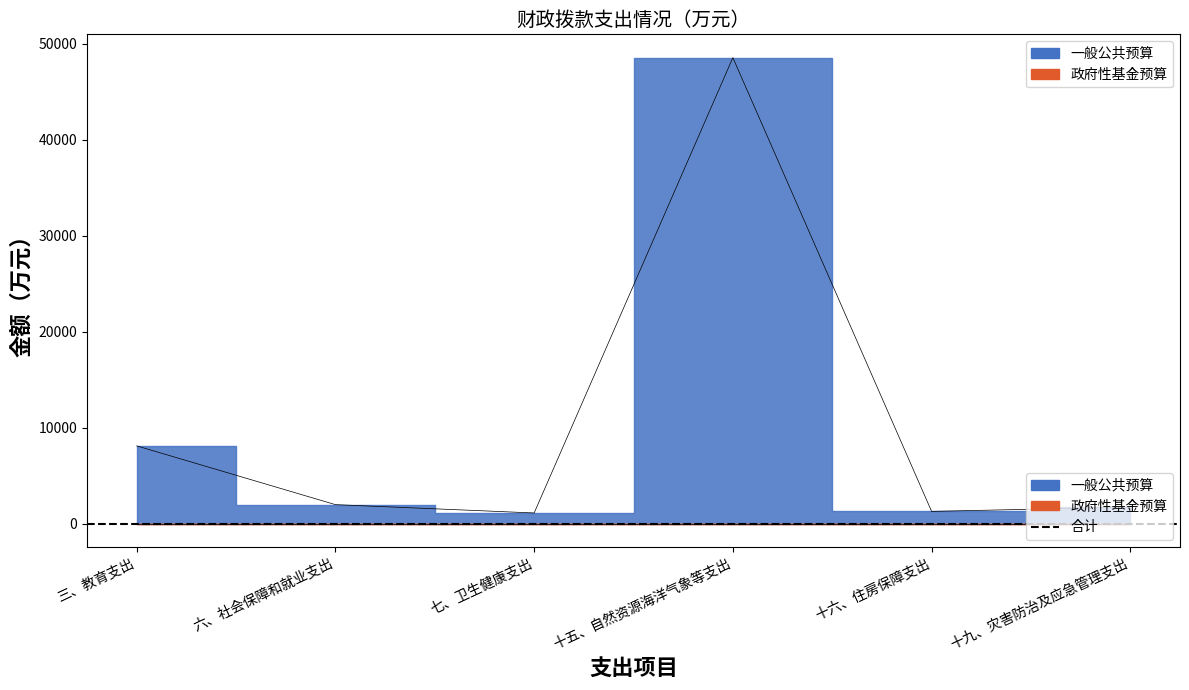

True or false: the data shows 11072.8 at 三、教育支出.

False